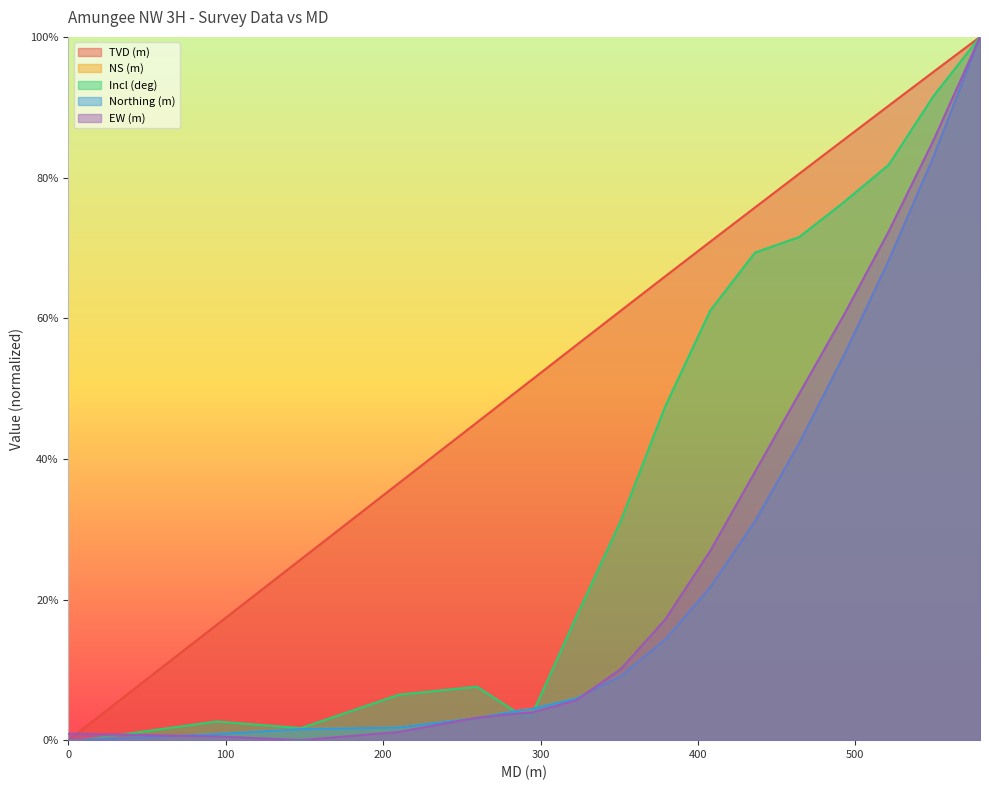

Which series ends up on top after the final intersection of Northing (m) and Incl (deg)?

Incl (deg)